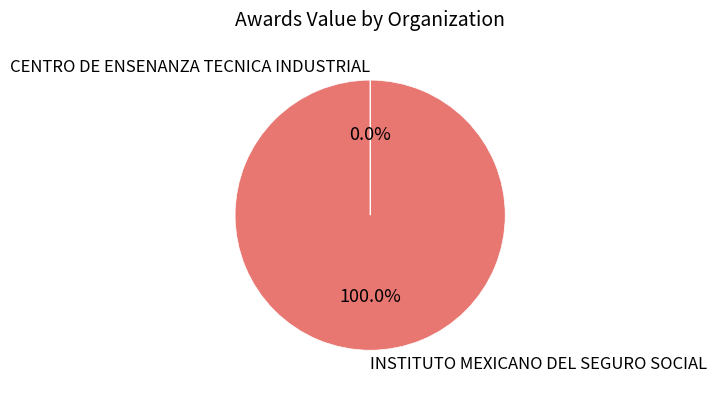

Which category has the biggest portion of the pie?

INSTITUTO MEXICANO DEL SEGURO SOCIAL